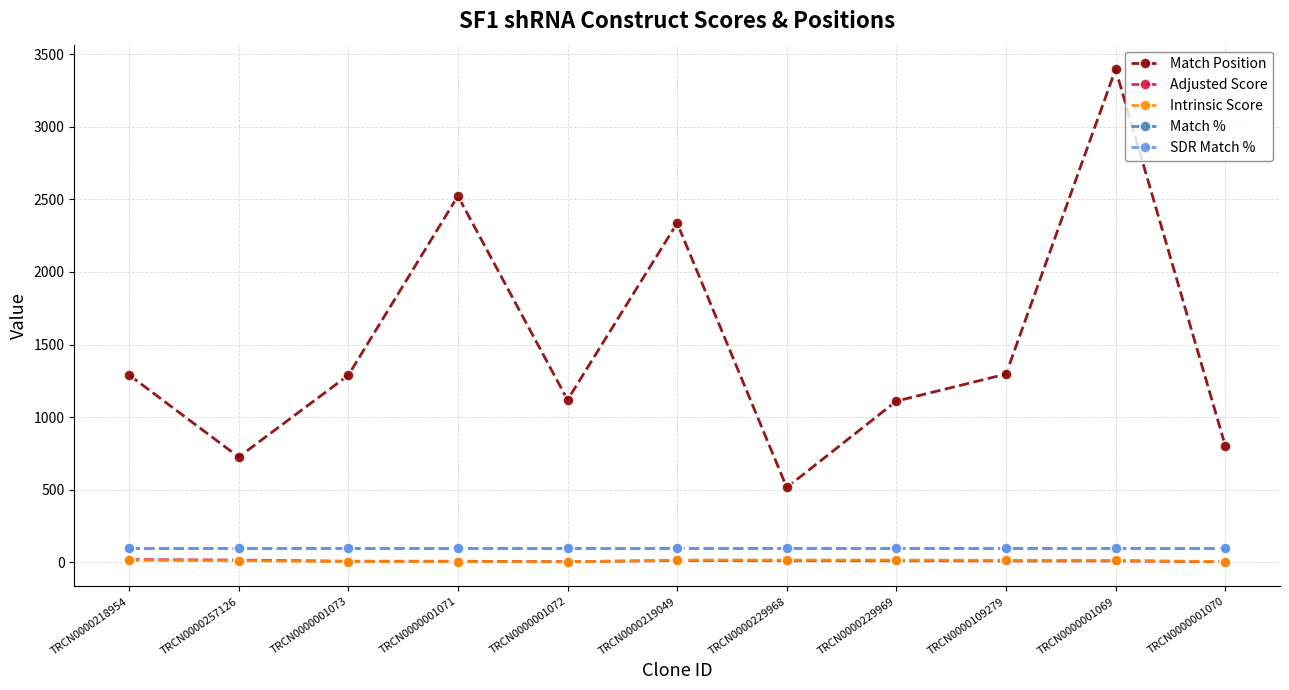

Is this an area chart (filled region under the line)?

No